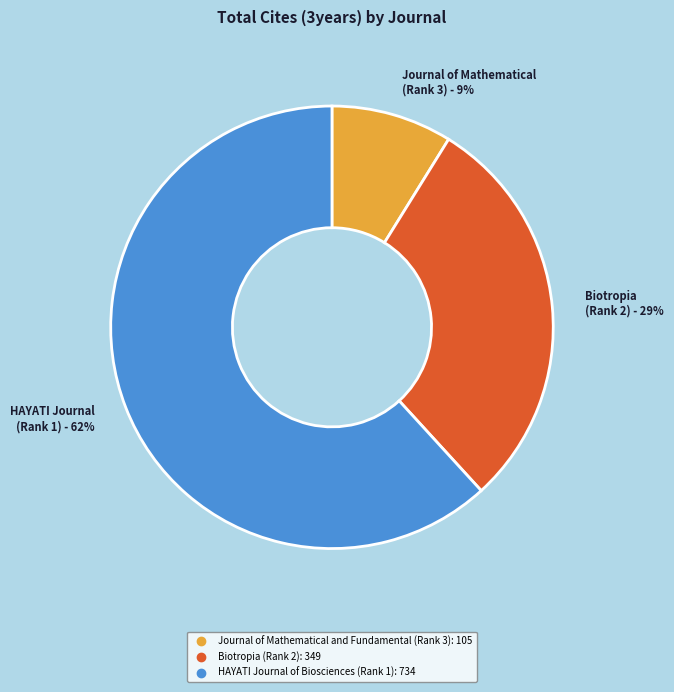

The HAYATI Journal of Biosciences (Rank 1) slice represents 54% of the pie. True or false?

False